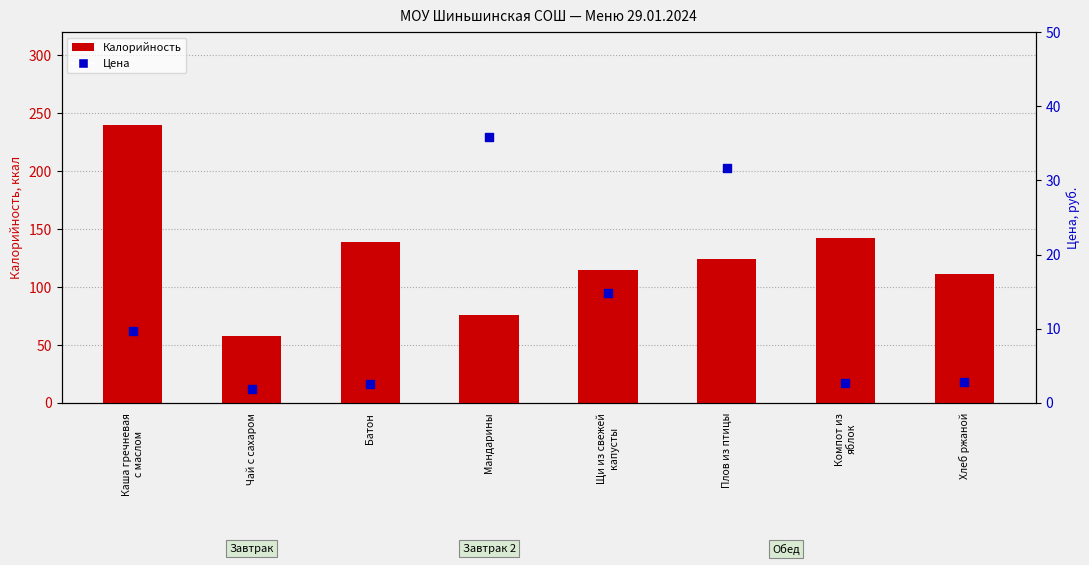

Which series reaches the minimum Y coordinate?

Цена